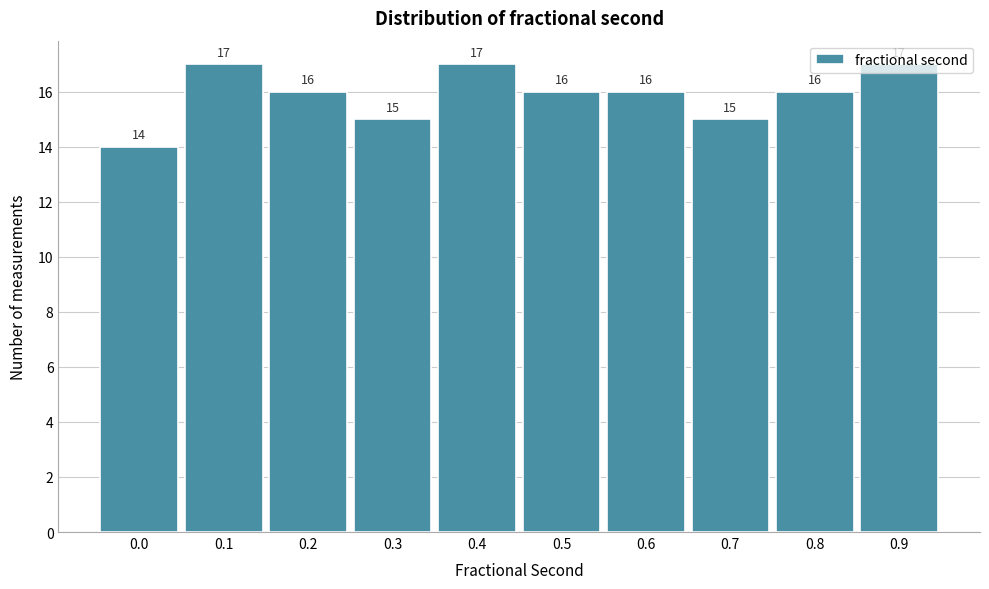

What is the sum of the values at 0.3 and 0.5?

31